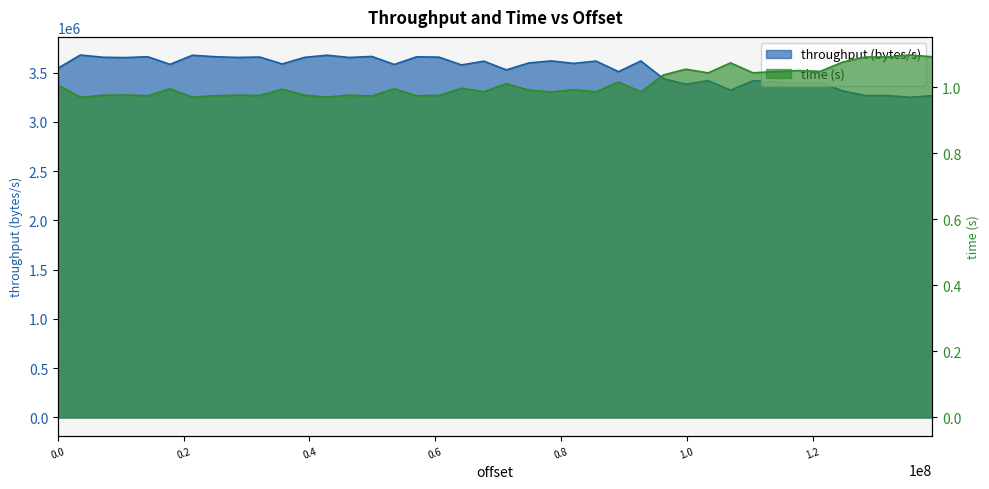

How many data points does each series have?

40